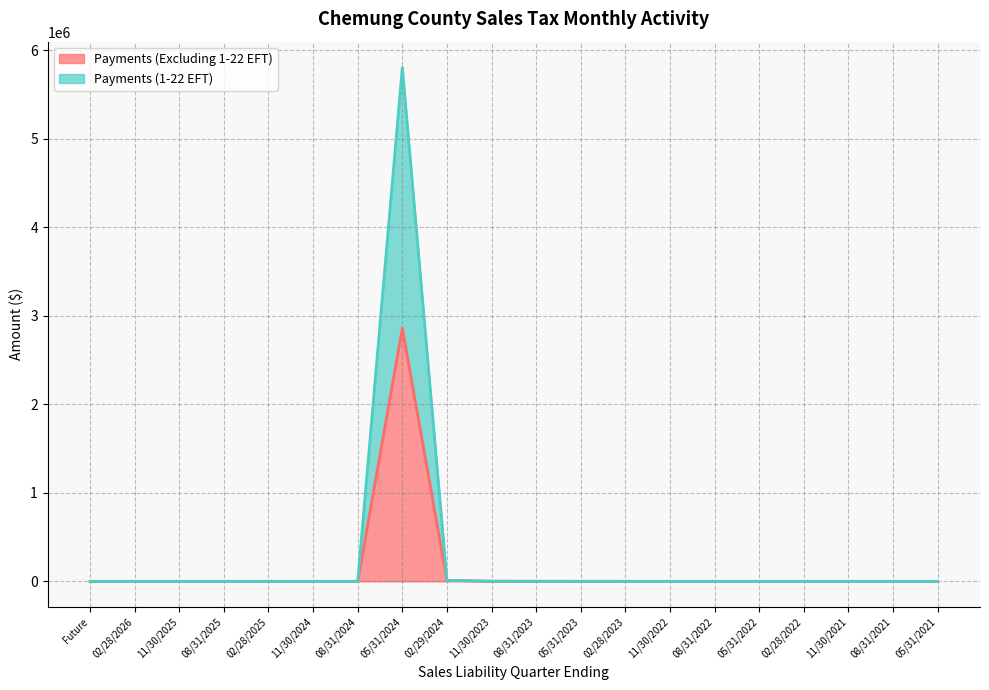

Is the value of Payments (Excluding 1-22 EFT) at 08/31/2024 greater than the value of Payments (1-22 EFT) at 11/30/2024?

No